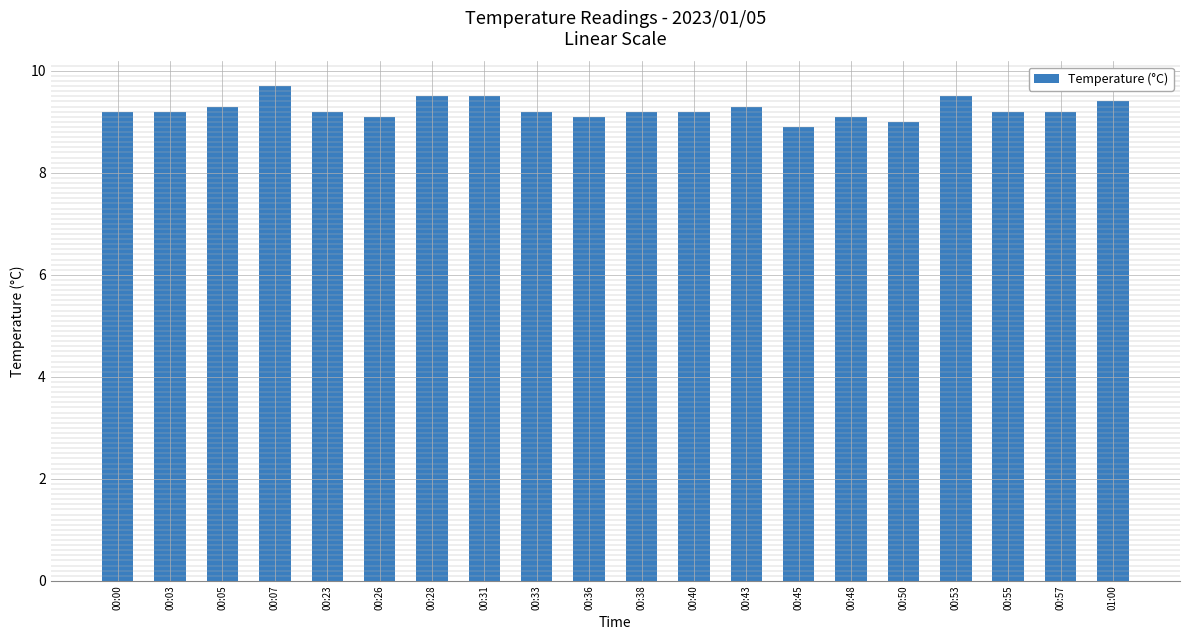

What is the ratio of the value at 00:43 to the value at 00:55?

1.0